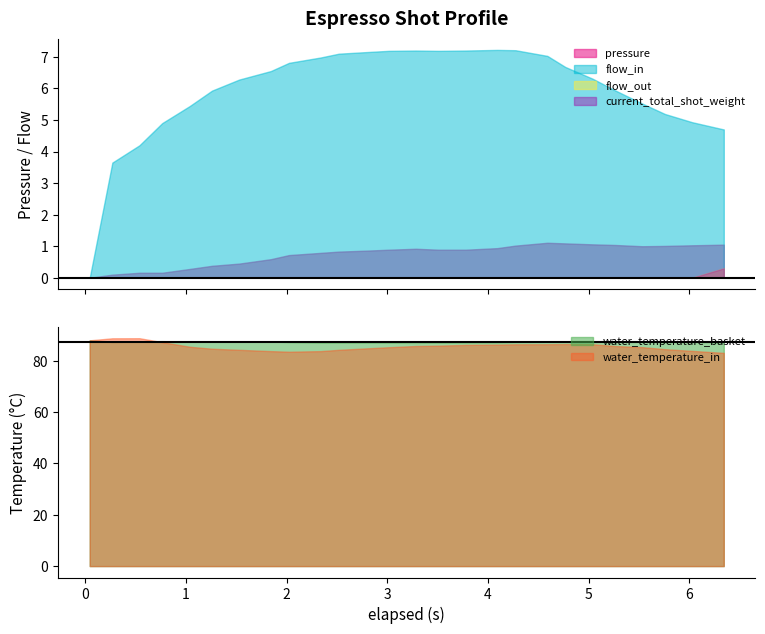

True or false: water_temperature_basket and current_total_shot_weight cross at least once.

False